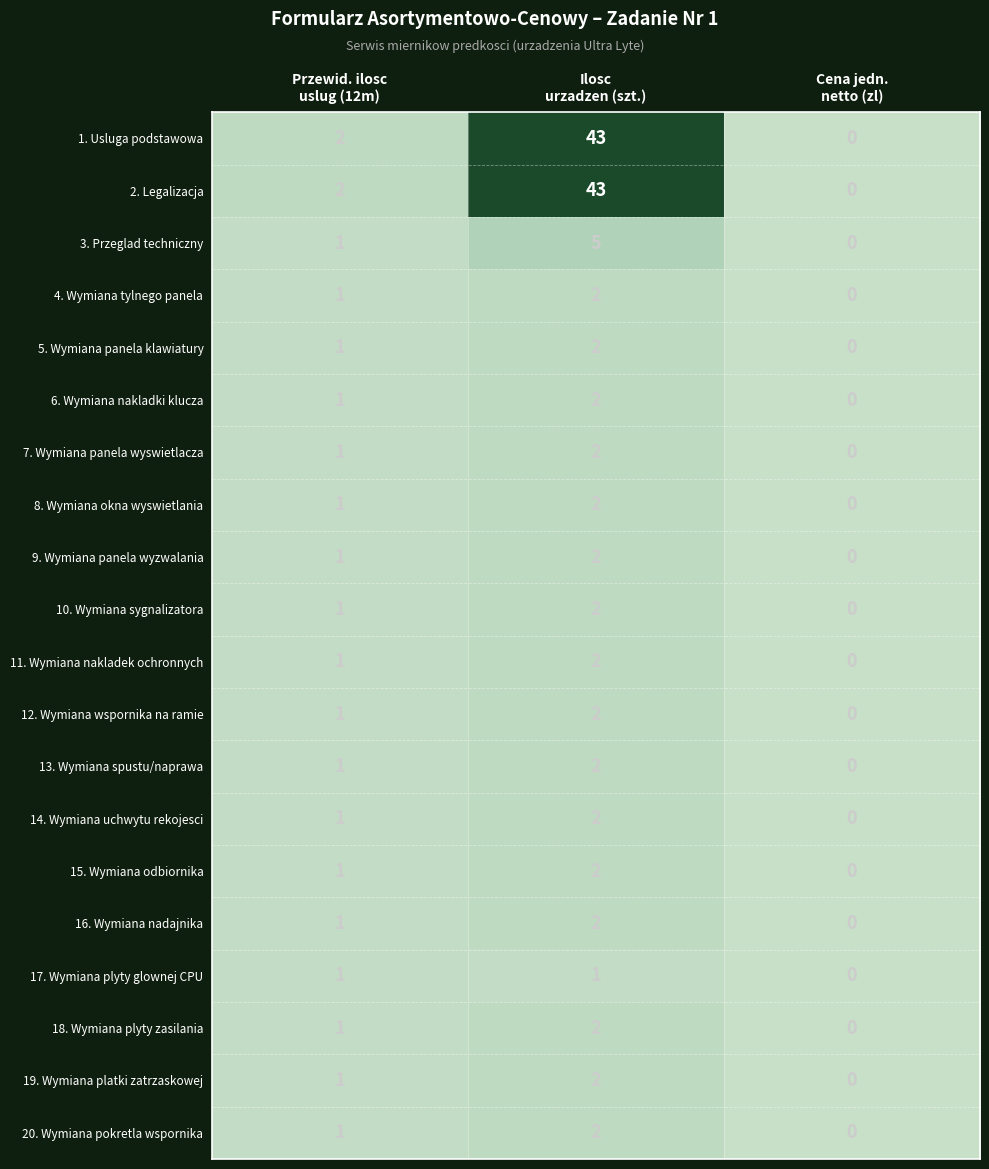

Count the 19. Wymiana platki zatrzaskowej values in the range 0 to 2.

3